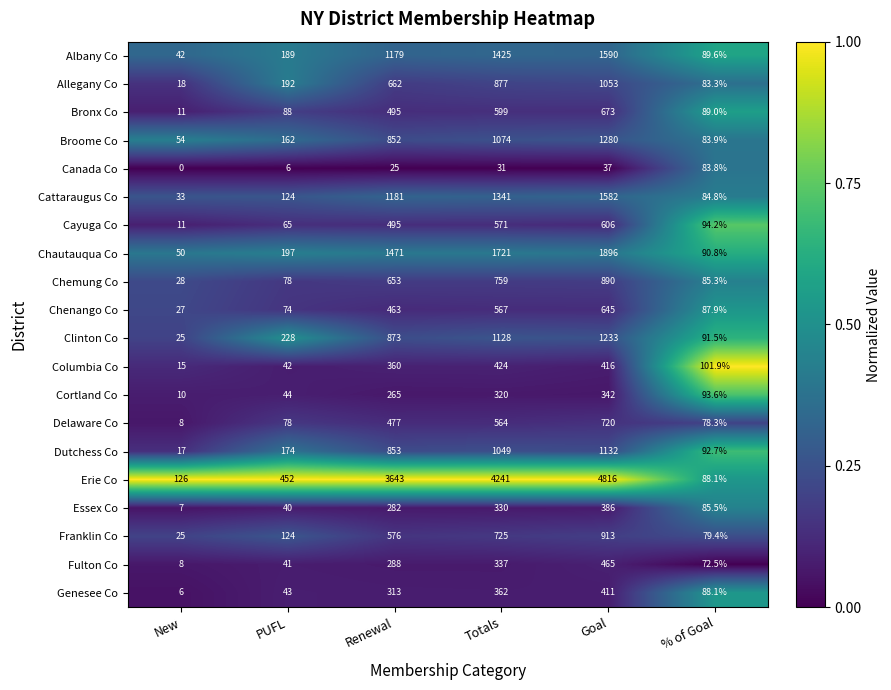

Which series has the largest range (max minus min)?

Erie Co